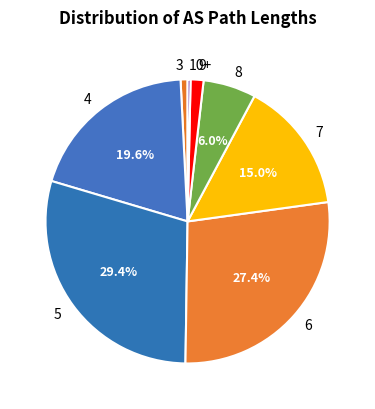

Count the number of slices in the pie.

8